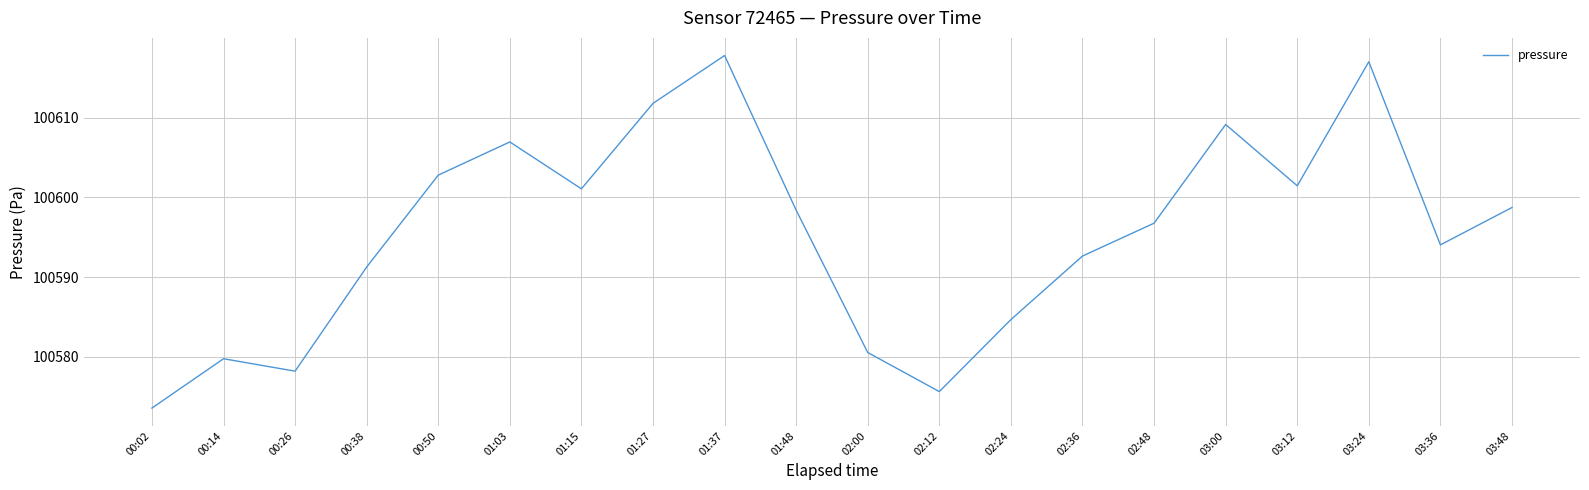

Where does the data first go above 100598?

00:50